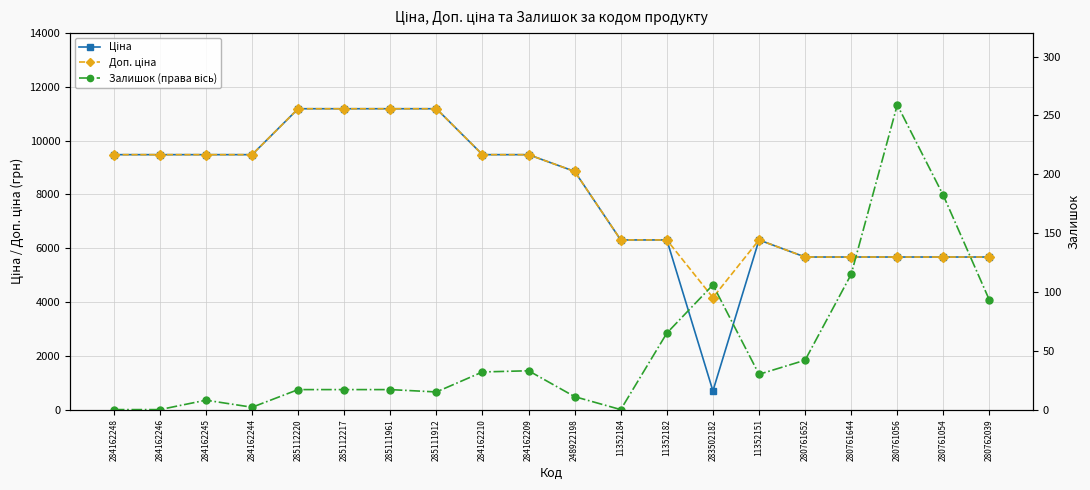

Reading right to left, list all the values displayed in this chart.

Ціна: 5673.8	5673.8	5673.8	5673.8	5673.8	6308.8	694.3	6308.8	6308.8	8856.7	9480.1	9480.1	11188.2	11188.2	11188.2	11188.2	9480.1	9480.1	9480.1	9480.1
Доп. ціна: 5673.8	5673.8	5673.8	5673.8	5673.8	6308.8	4165.6	6308.8	6308.8	8856.7	9480.1	9480.1	11188.2	11188.2	11188.2	11188.2	9480.1	9480.1	9480.1	9480.1
Залишок (права вісь): 93.0	182.0	259.0	115.0	42.0	30.0	106.0	65.0	0.0	11.0	33.0	32.0	15.0	17.0	17.0	17.0	2.0	8.0	0.0	0.0